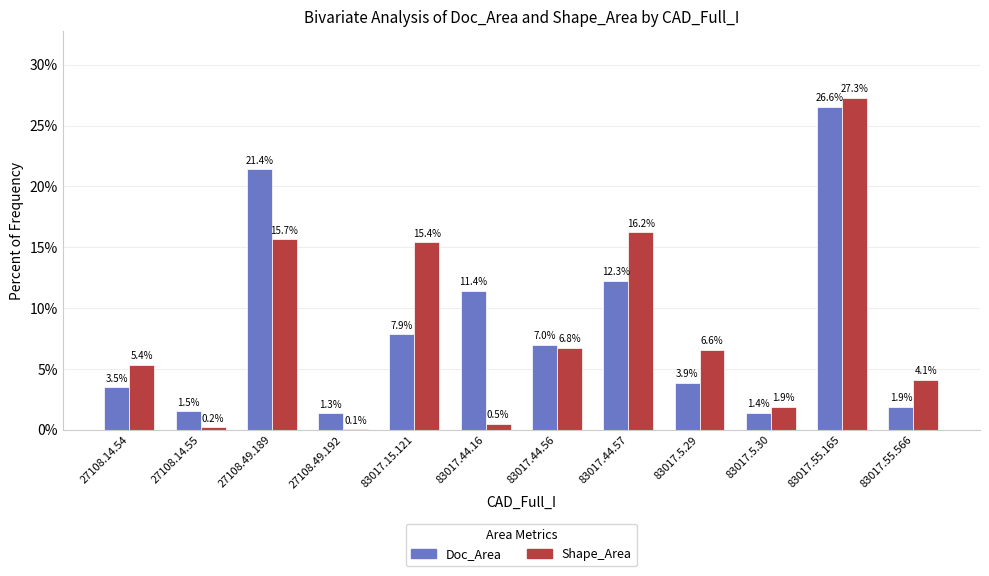

Which category has the highest value across all series?

83017.55.165